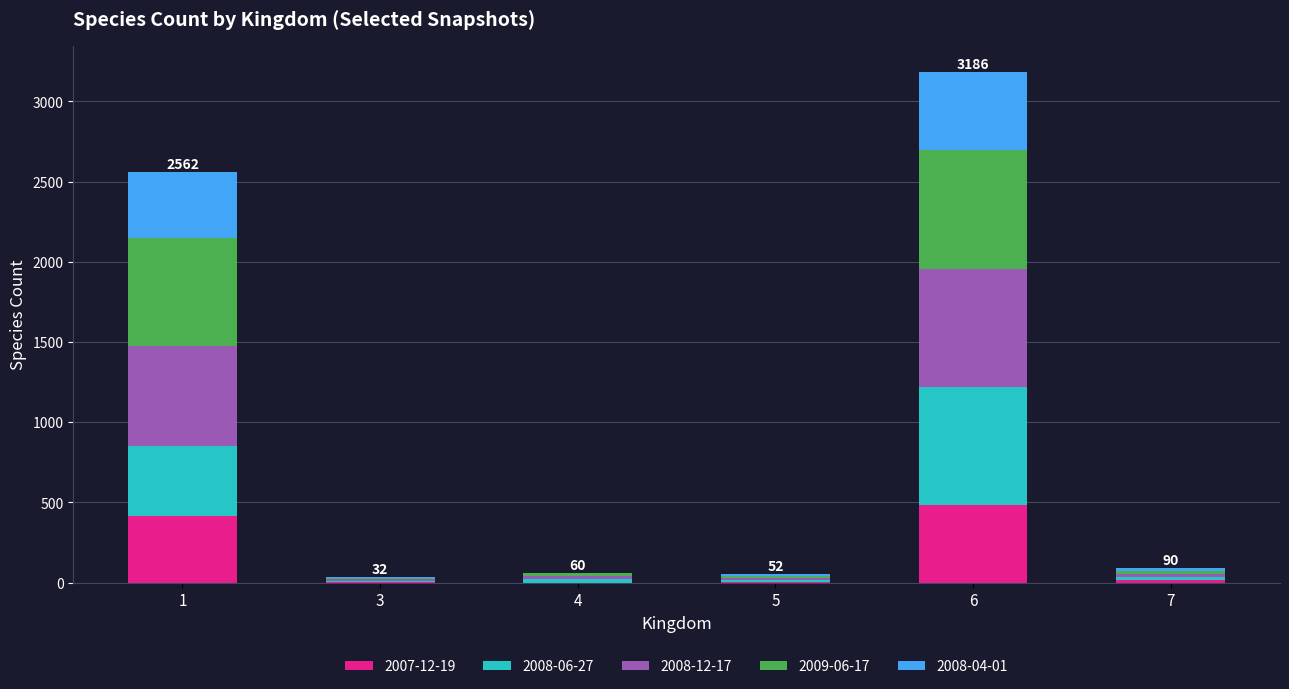

At which category is the sum across all series the highest?

6